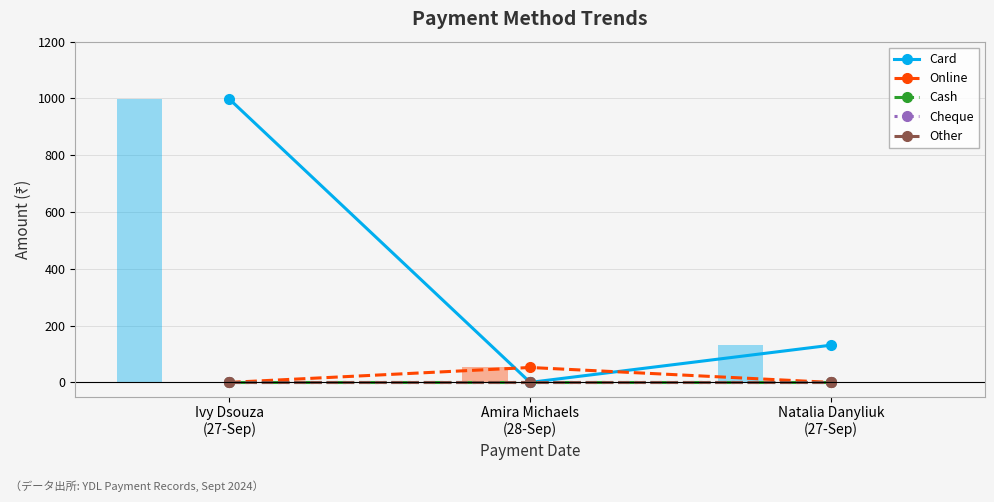

At which label does Online reach its peak?

Amira Michaels
(28-Sep)